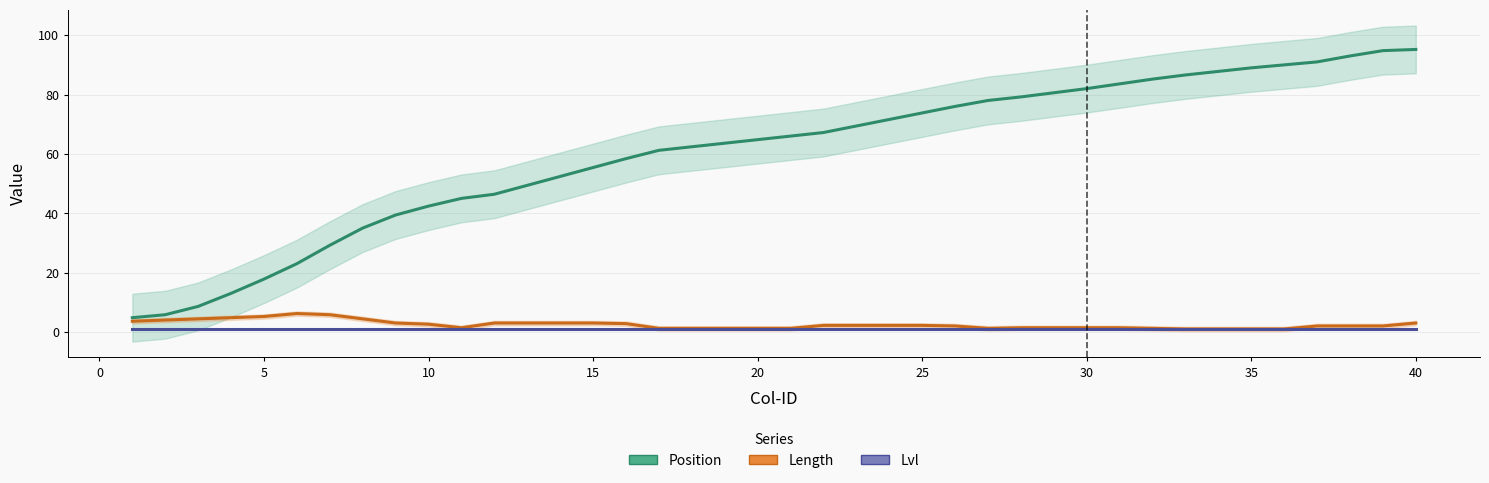

Count the number of categories in the chart.

40